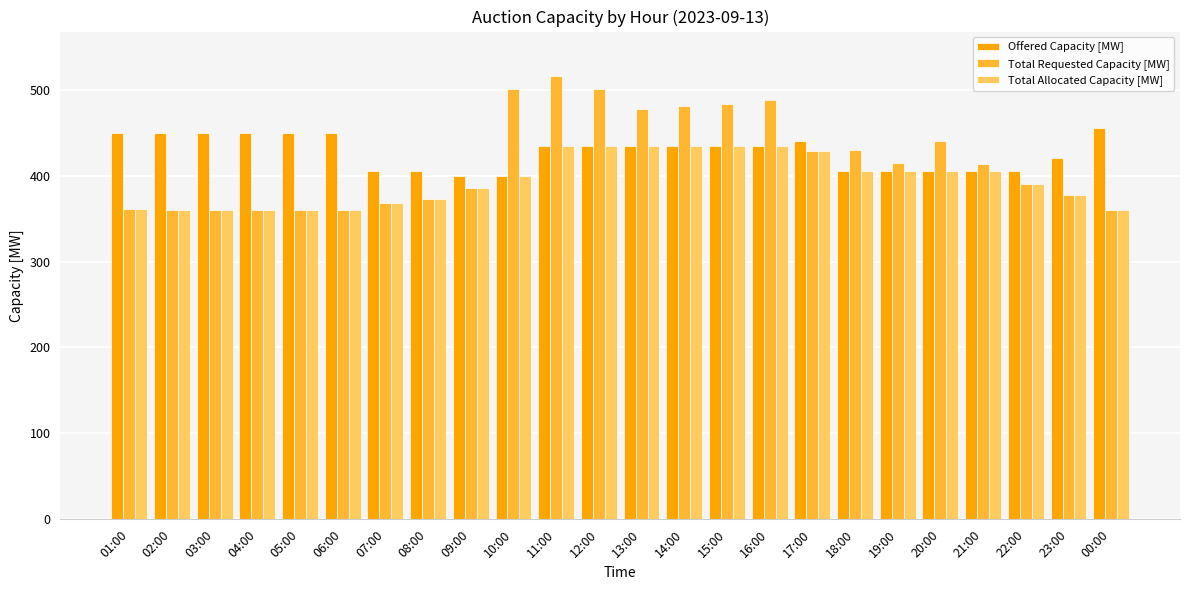

What is the minimum value shown in the chart?

360